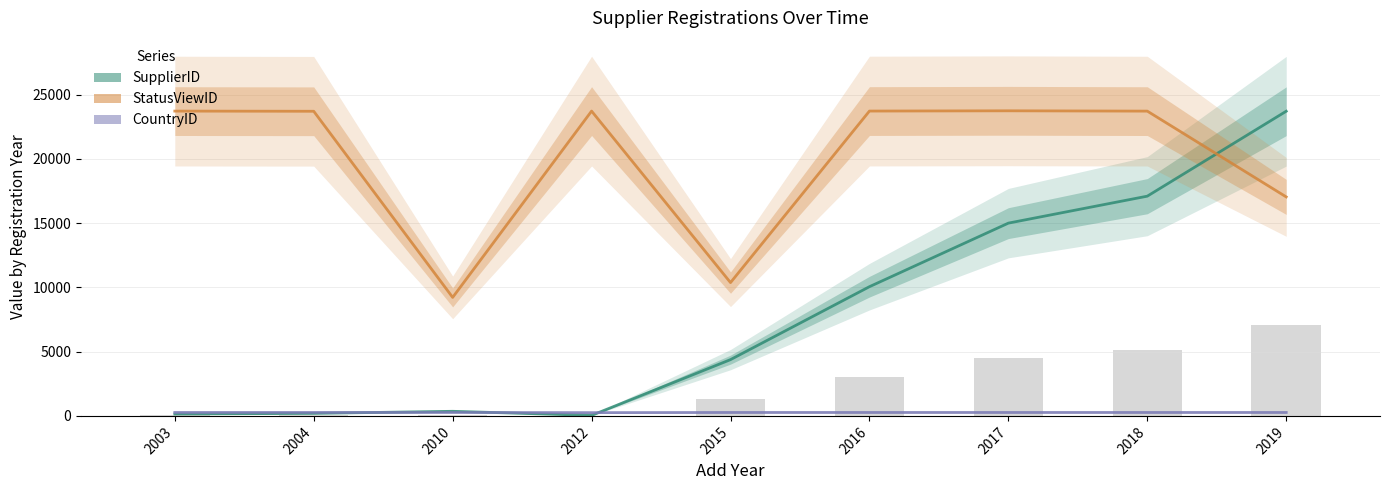

At 2017, list the series in order from smallest to largest.

CountryID, SupplierID, StatusViewID